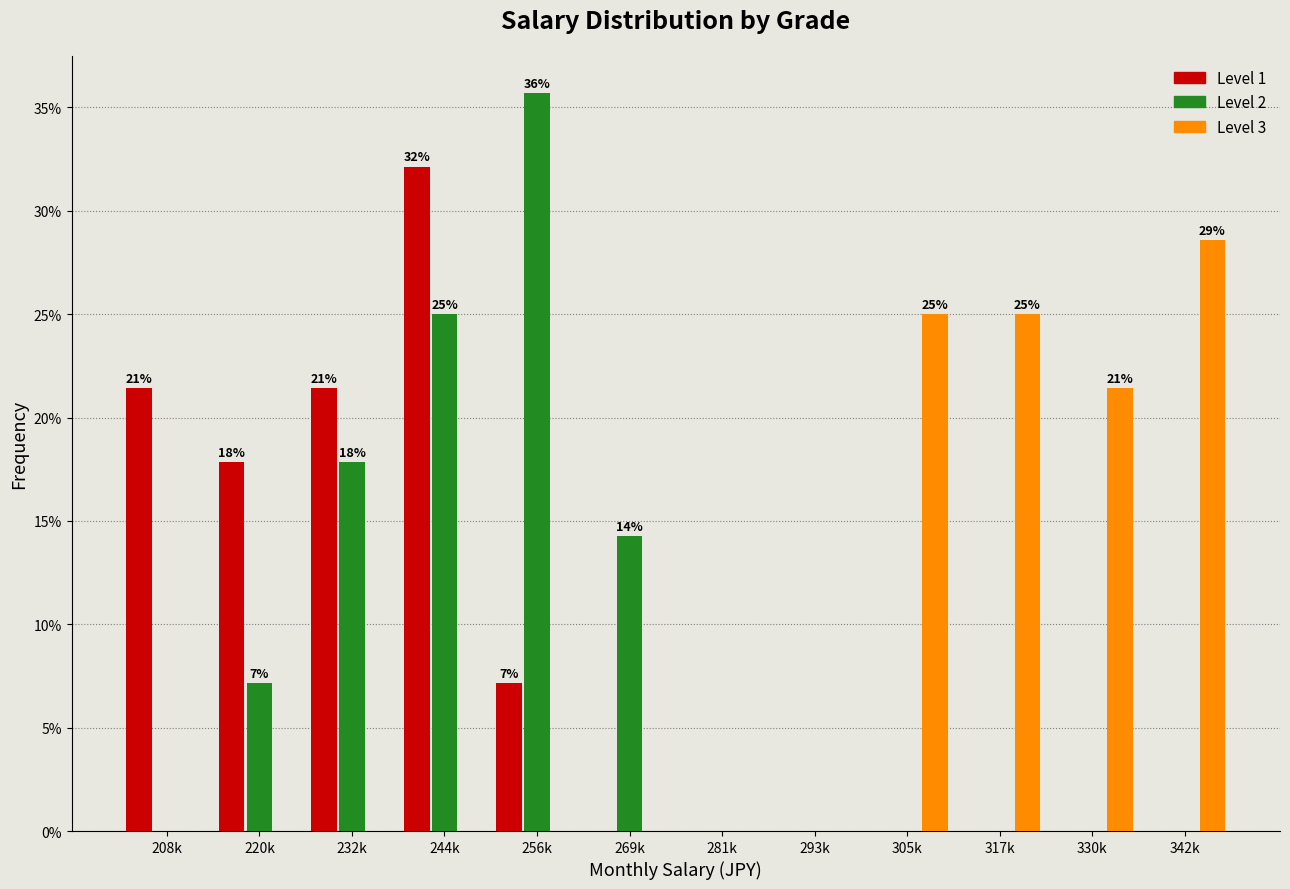

What is the maximum value shown in the chart?

35.7